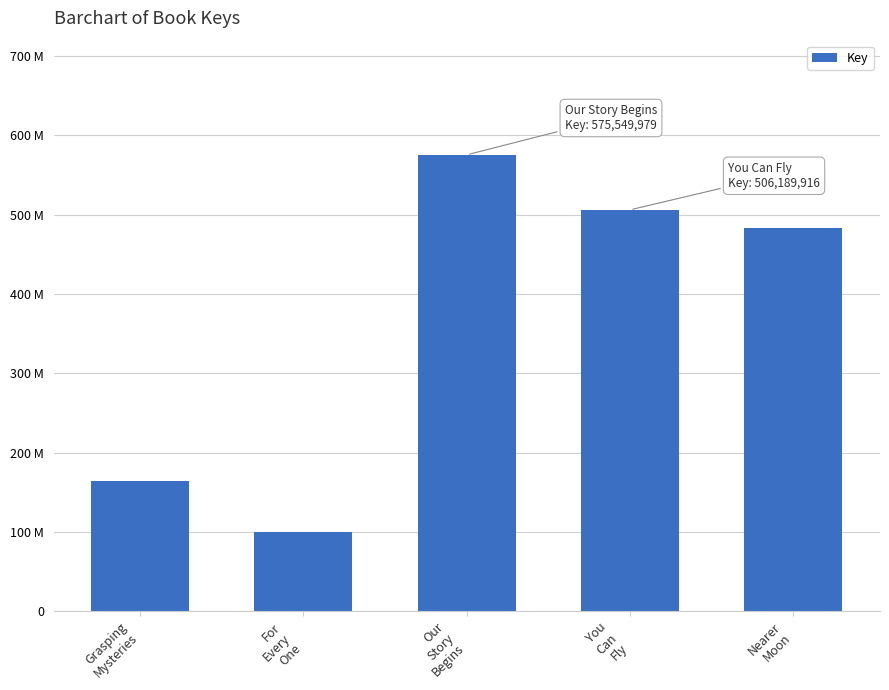

List the labels in order of value, largest first.

Our
Story
Begins, You
Can
Fly, Nearer
Moon, Grasping
Mysteries, For
Every
One